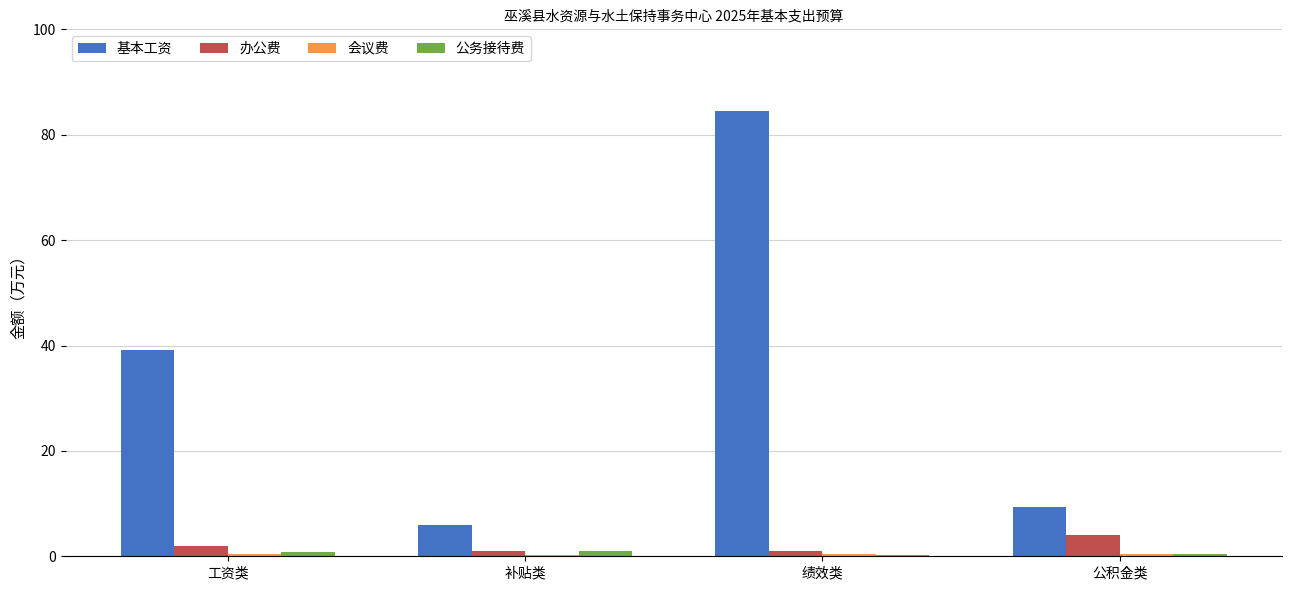

Which series has the largest total across all categories?

基本工资